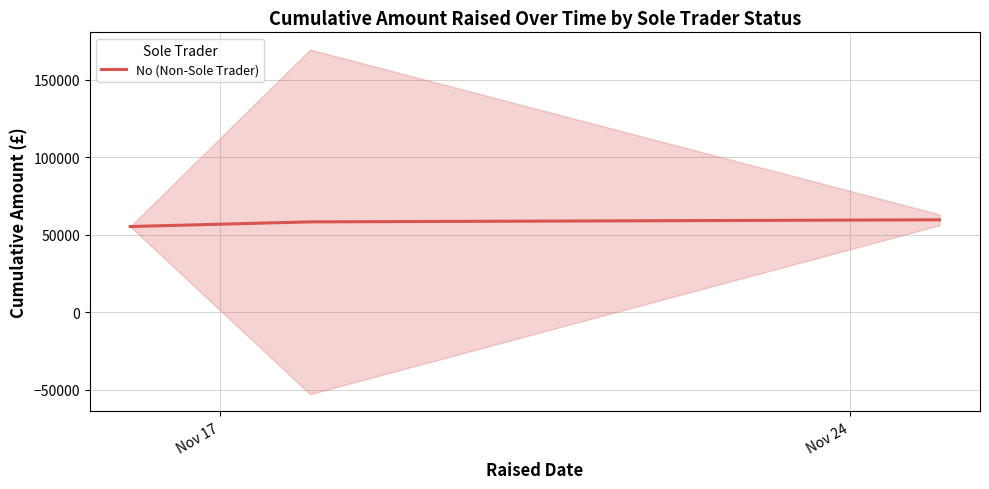

How many data points are above 58358?

1